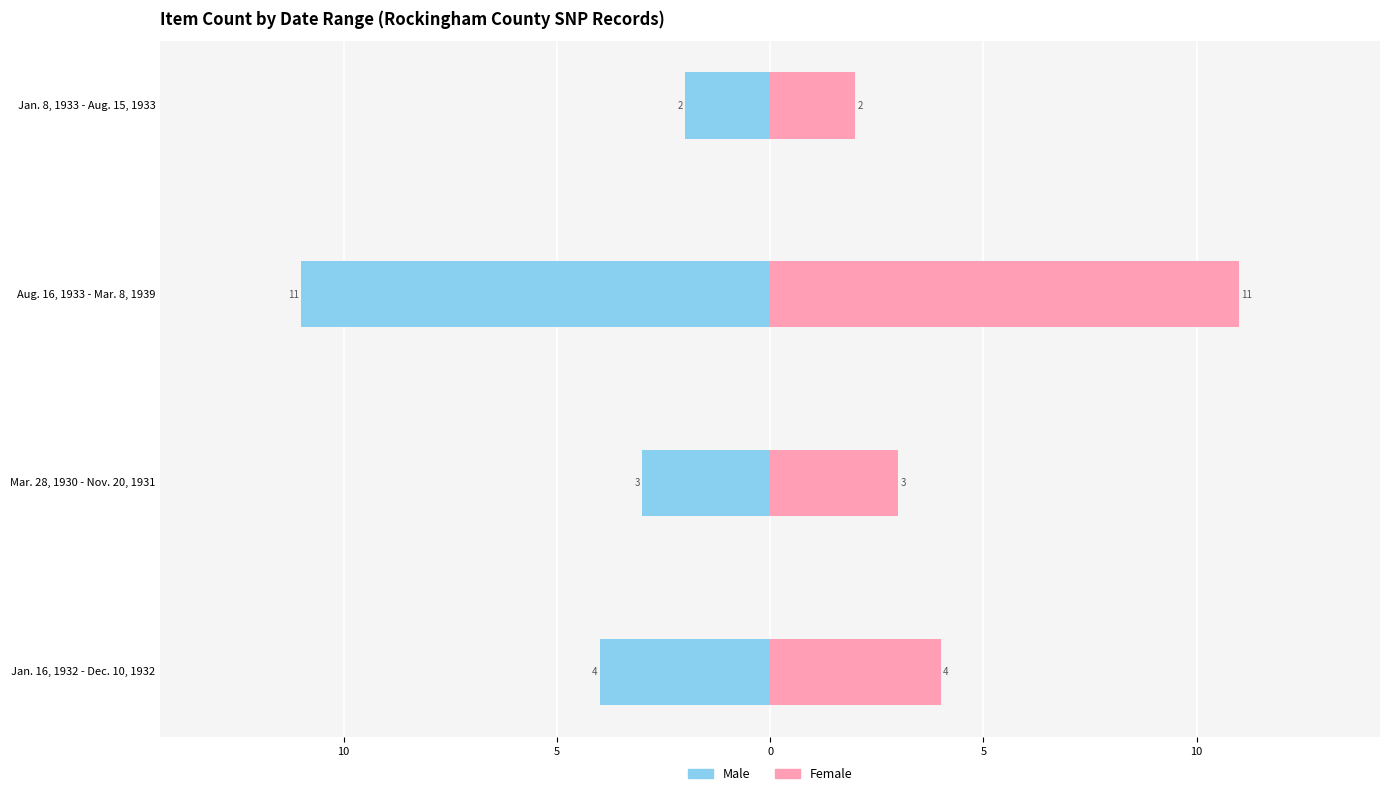

What is the value of the Female bar at the 4th from the left?

2